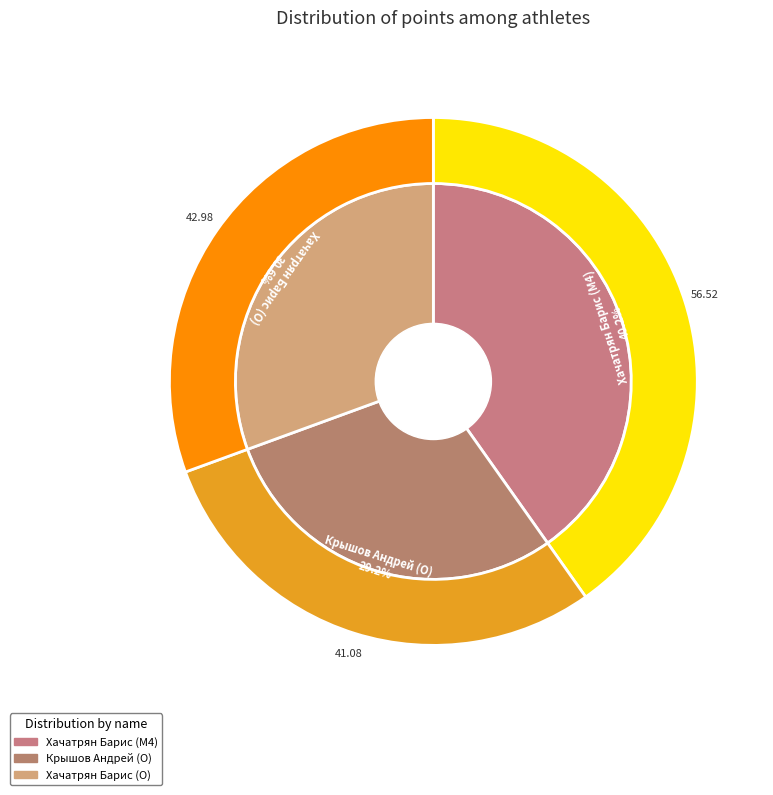

To the nearest percent, what is the difference between the Хачатрян Барис (O) and Хачатрян Барис (M4) slice percentages?

10%